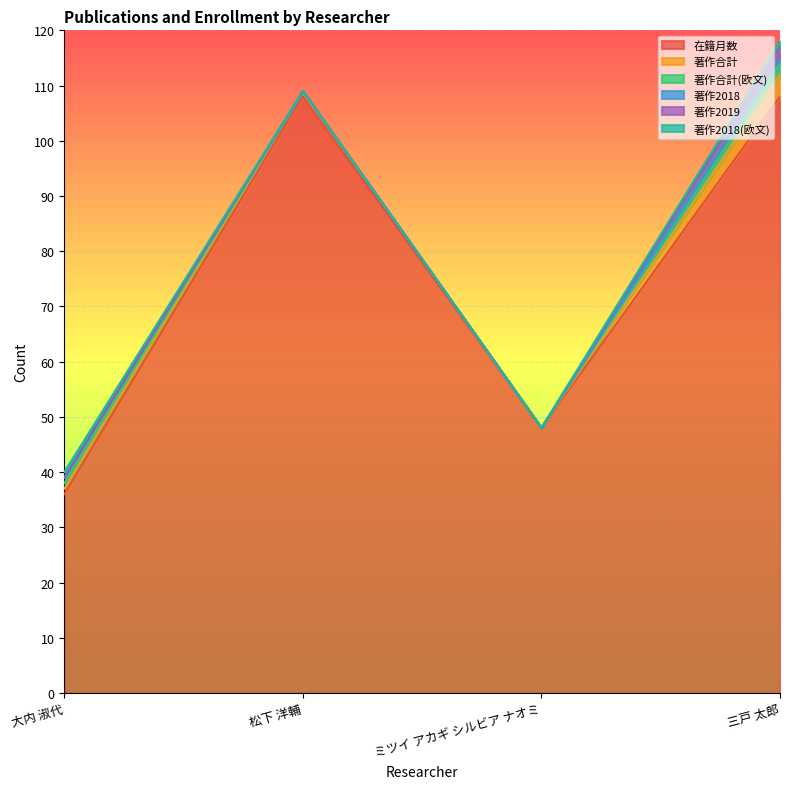

Is it true that 著作2018 equals -1 at ミツイ アカギ シルビア ナオミ?

False